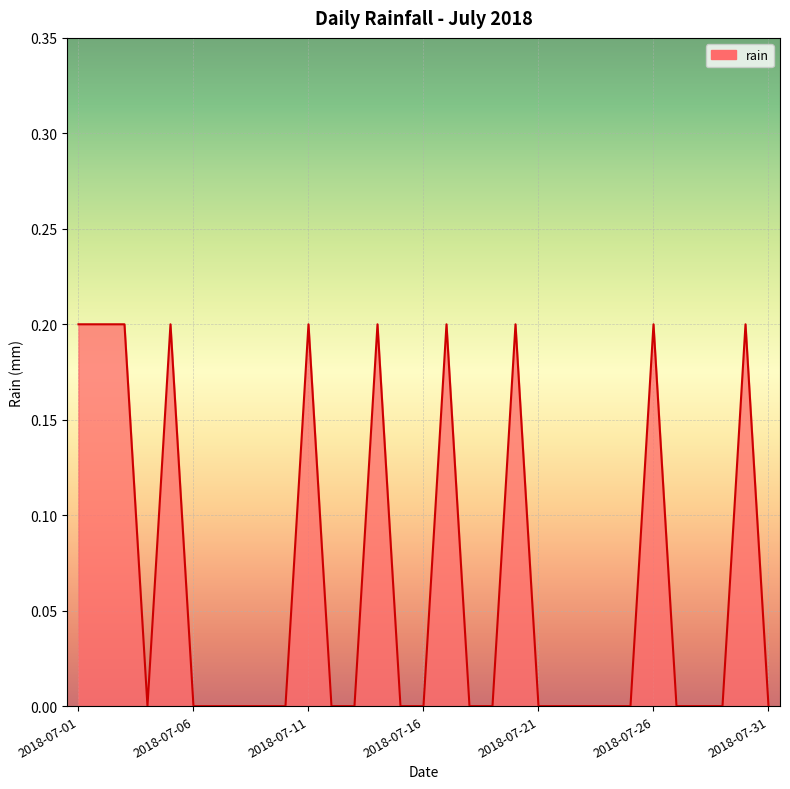

Rank the categories by value from lowest to highest.

2018-07-04, 2018-07-06, 2018-07-07, 2018-07-08, 2018-07-09, 2018-07-10, 2018-07-12, 2018-07-13, 2018-07-15, 2018-07-16, 2018-07-18, 2018-07-19, 2018-07-21, 2018-07-22, 2018-07-23, 2018-07-24, 2018-07-25, 2018-07-27, 2018-07-28, 2018-07-29, 2018-07-31, 2018-07-01, 2018-07-02, 2018-07-03, 2018-07-05, 2018-07-11, 2018-07-14, 2018-07-17, 2018-07-20, 2018-07-26, 2018-07-30